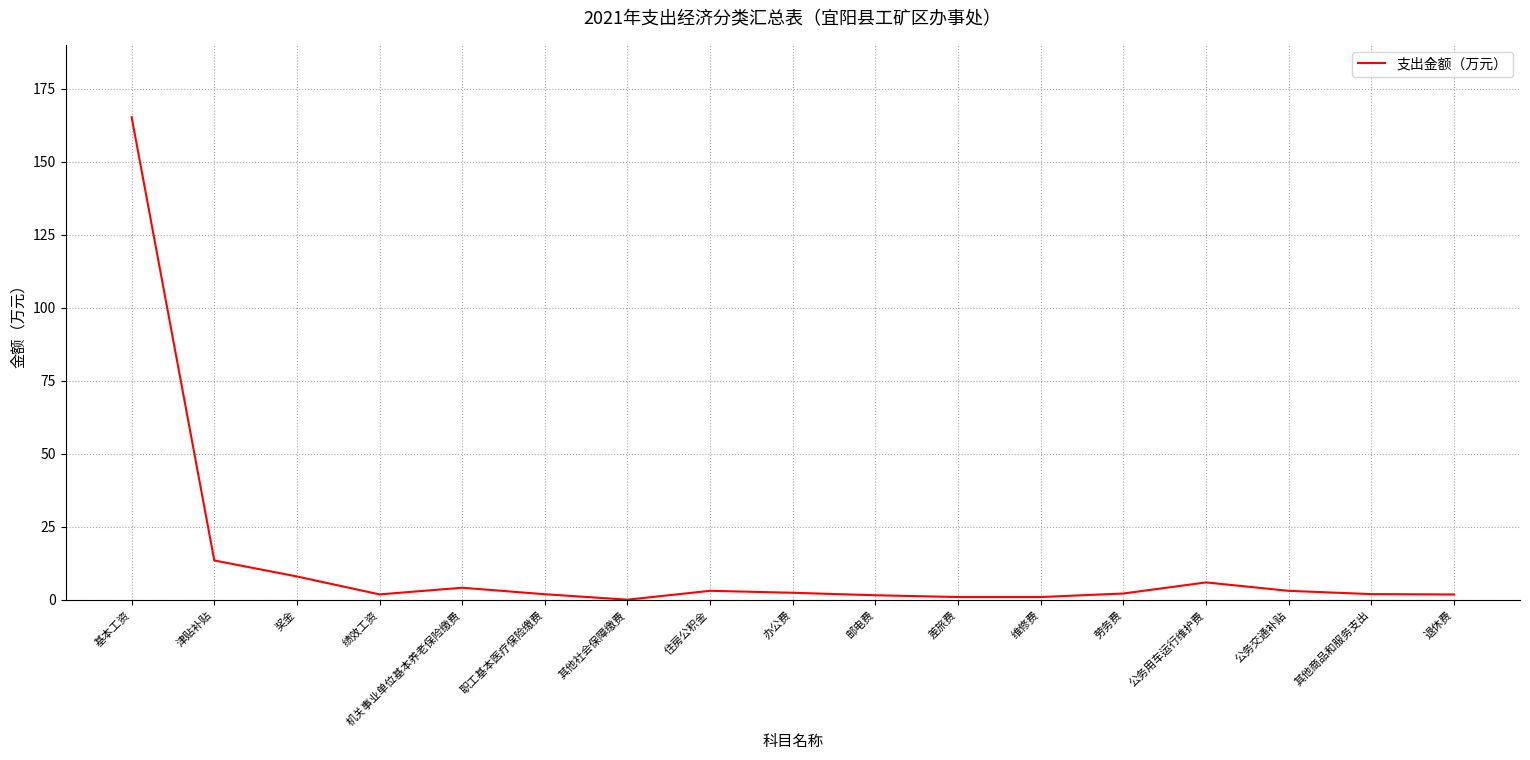

The chart shows a value of 111.8 at 基本工资. True or false?

False